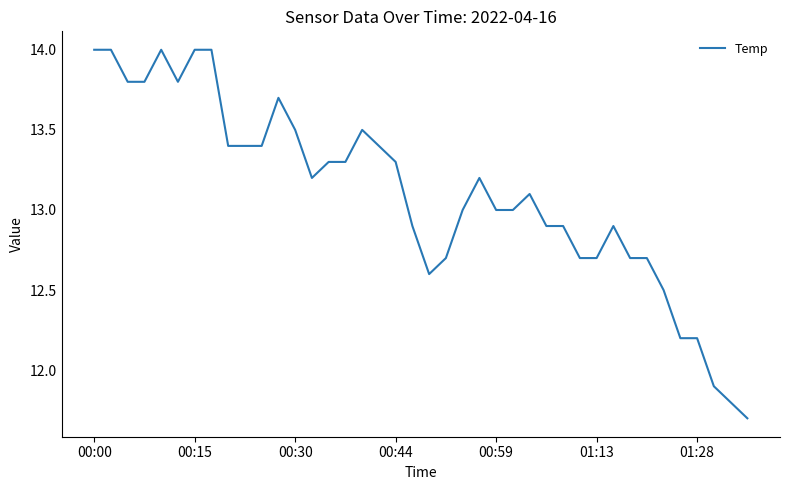

What is the greatest value displayed?

14.0